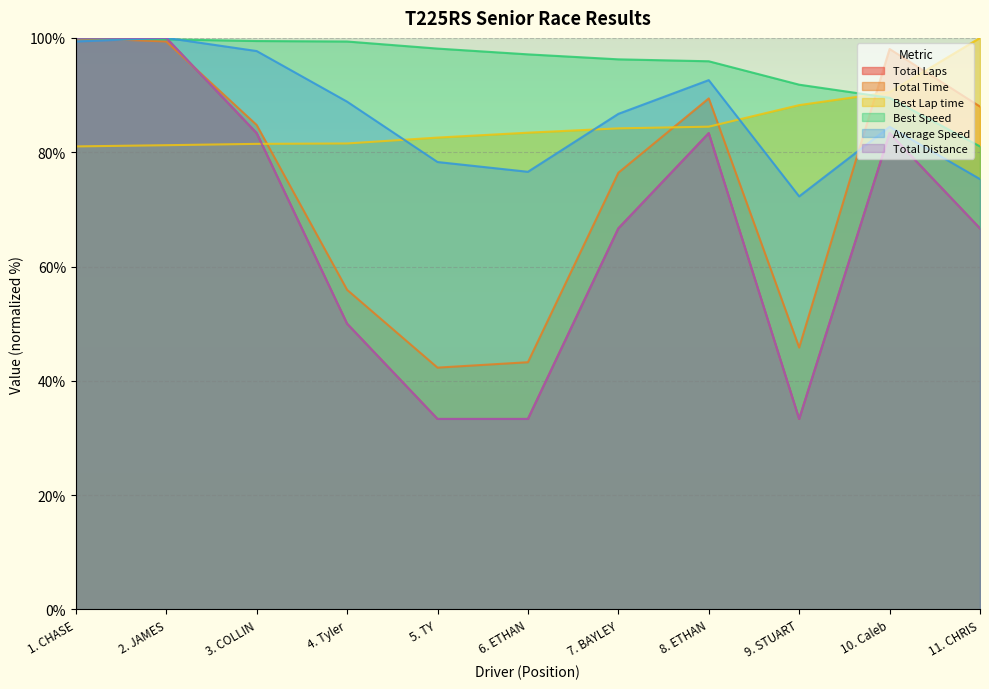

Between 11. CHRIS and 8. ETHAN, which is larger?

8. ETHAN